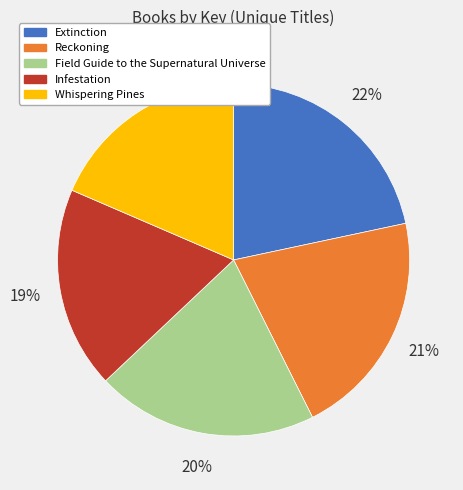

Count the number of slices in the pie.

5